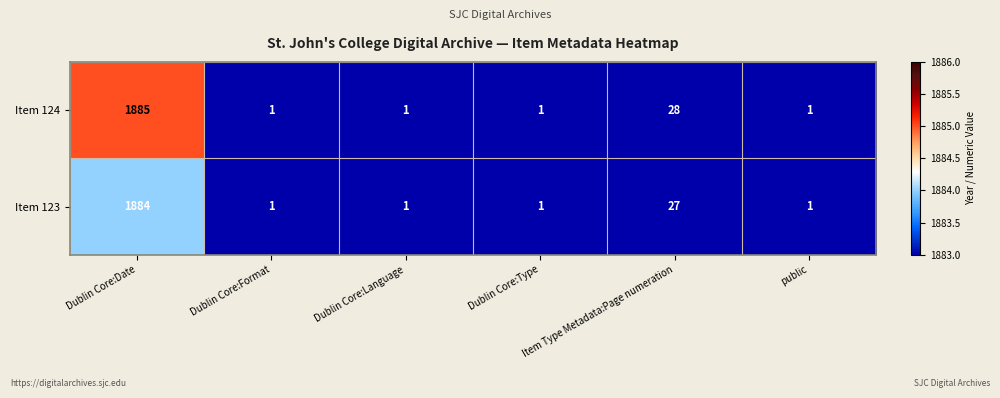

What is the difference between the maximum and minimum values in the Item 123 series?

1883